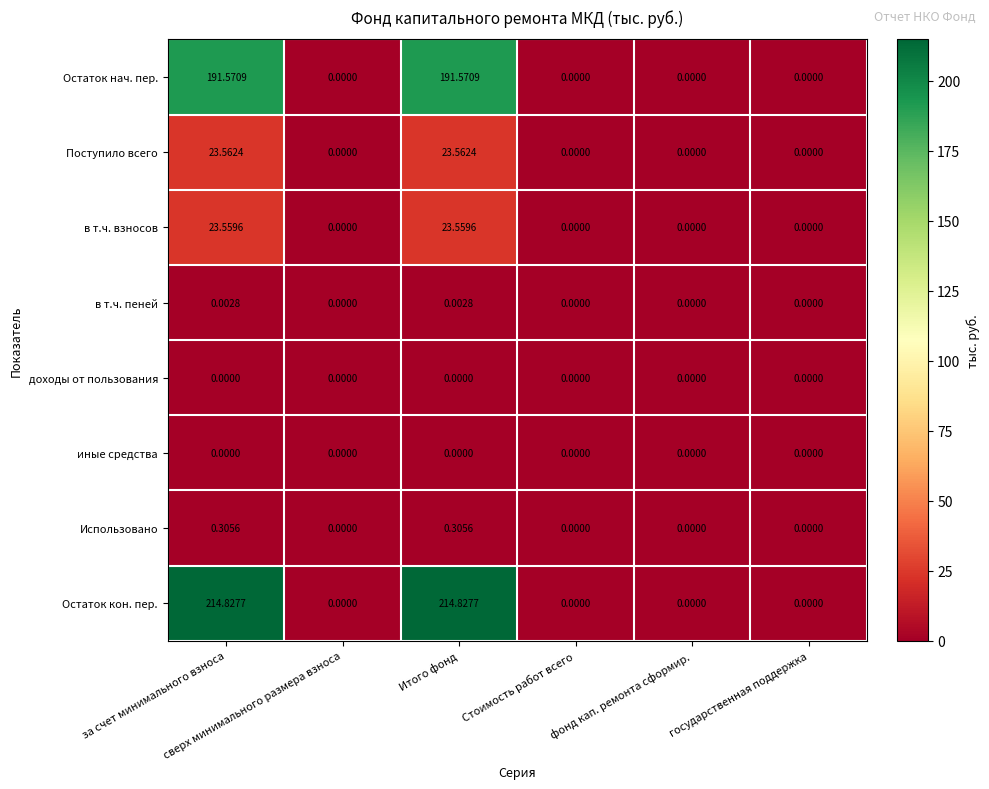

Which series has the largest total across all categories?

Остаток кон. пер.